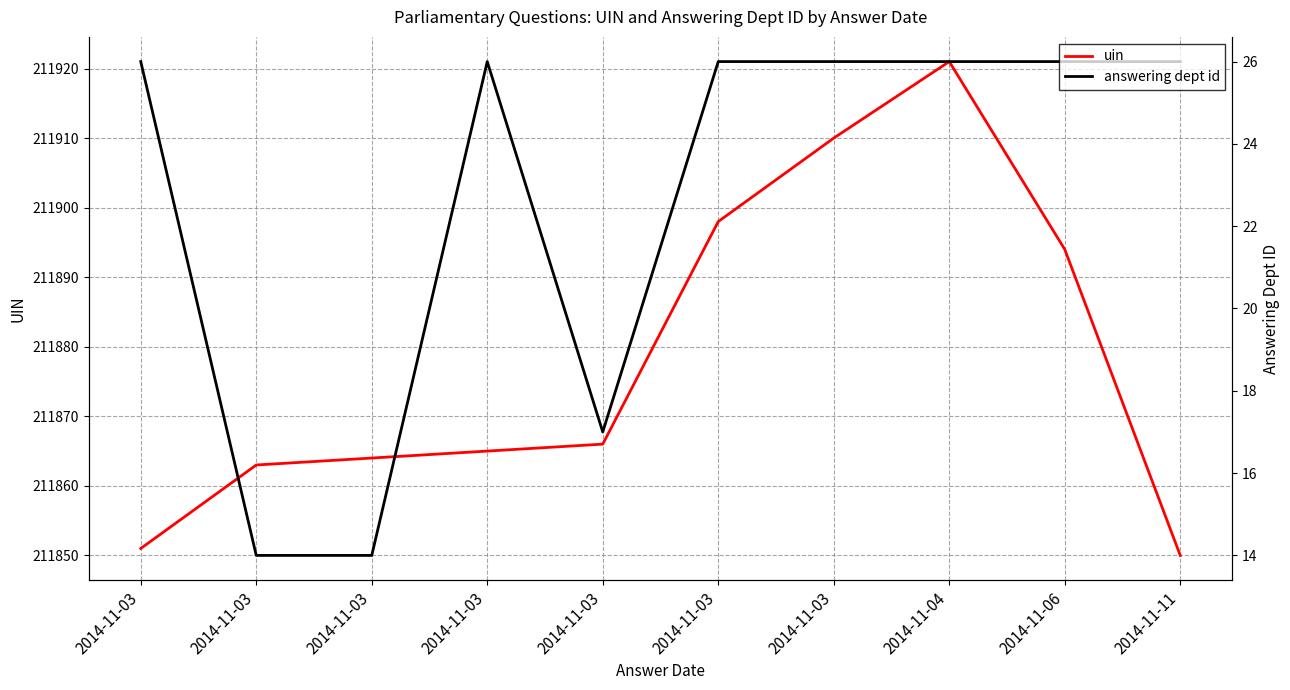

Reading left to right, transcribe all the data shown in this chart.

uin: 2014-11-03=211851	2014-11-03=211863	2014-11-03=211864	2014-11-03=211865	2014-11-03=211866	2014-11-03=211898	2014-11-03=211910	2014-11-04=211921	2014-11-06=211894	2014-11-11=211850
answering dept id: 2014-11-03=26	2014-11-03=14	2014-11-03=14	2014-11-03=26	2014-11-03=17	2014-11-03=26	2014-11-03=26	2014-11-04=26	2014-11-06=26	2014-11-11=26